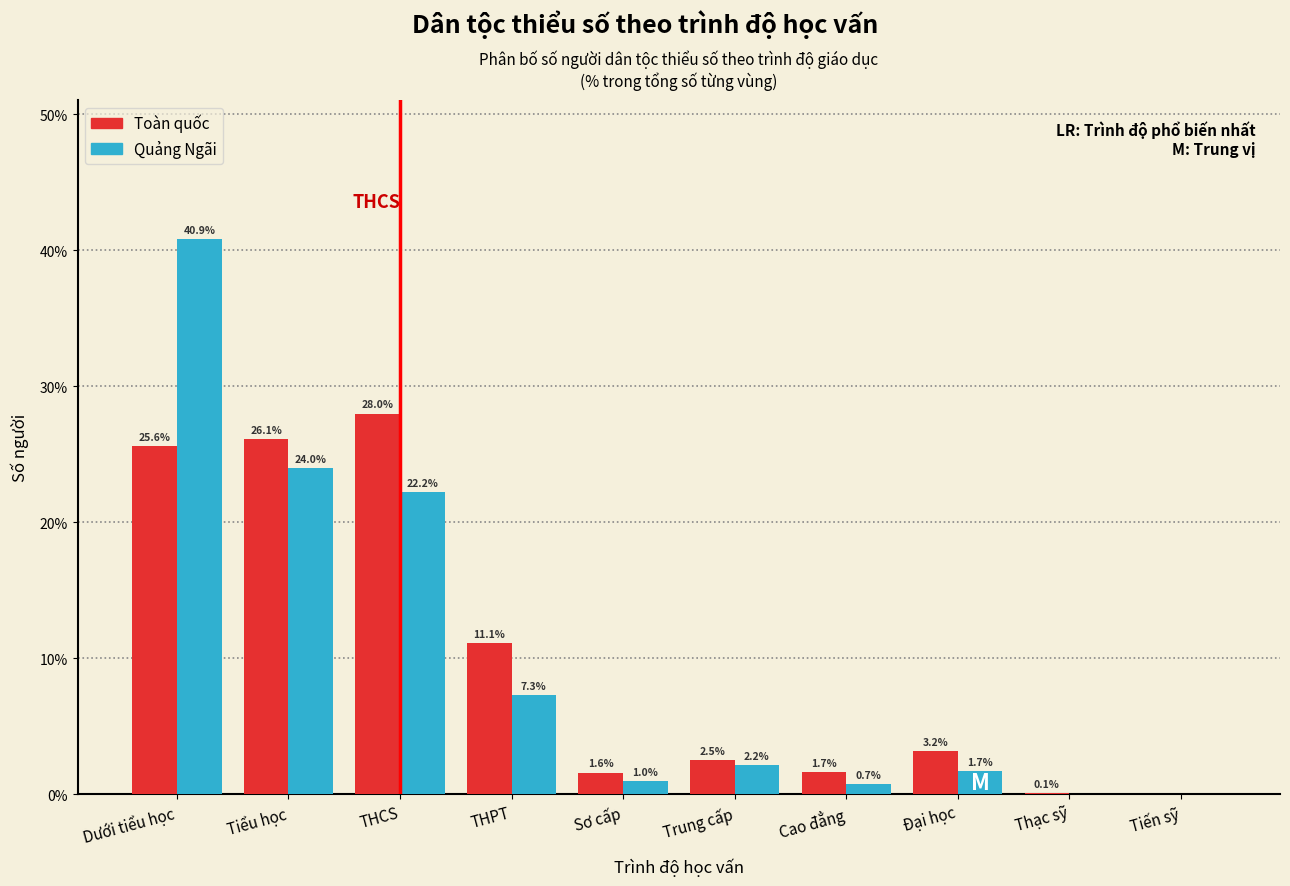

What is the greatest value displayed?

40.9